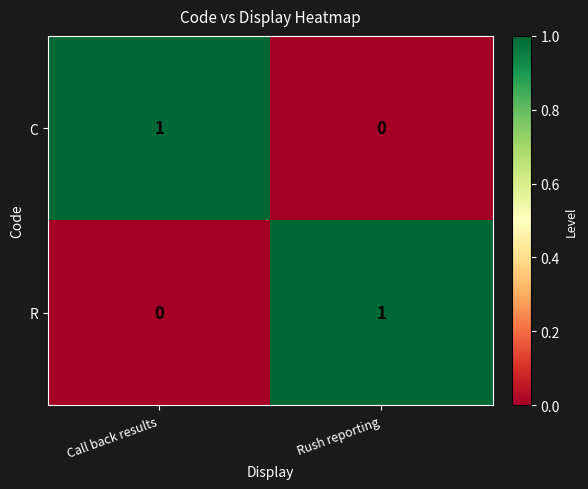

Reading left to right, what are all the values shown in this chart?

C: Call back results=1	Rush reporting=0
R: Call back results=0	Rush reporting=1